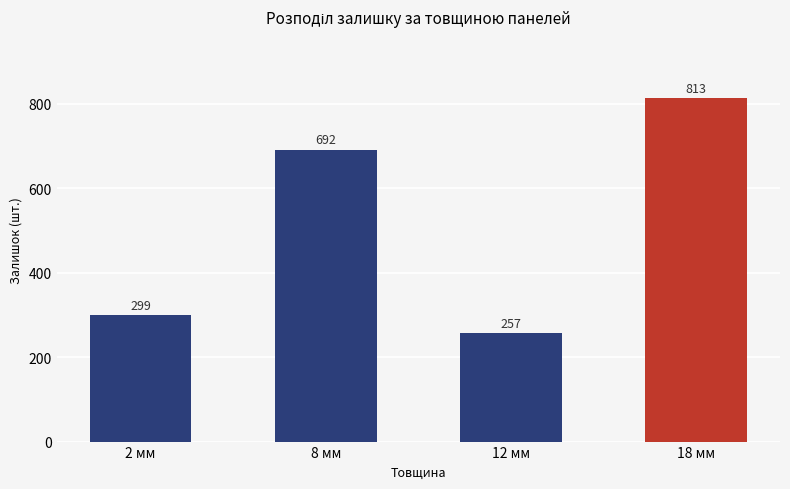

What is the average value?

515